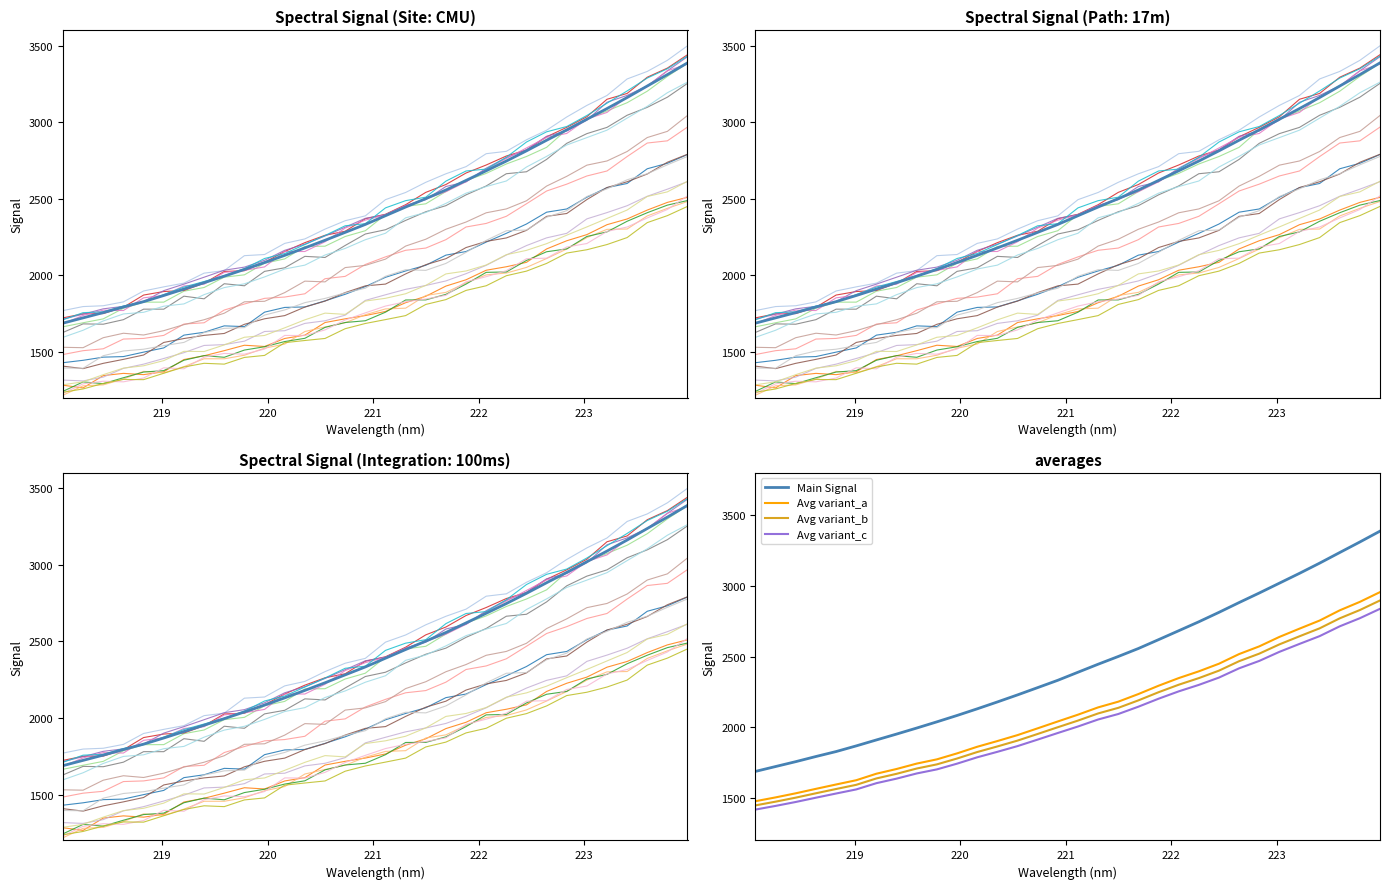

Rank the categories by value from highest to lowest.

223.9802, 223.7895, 223.5987, 223.408, 223.2172, 223.0264, 222.8355, 222.6447, 222.4538, 222.263, 222.0721, 221.8812, 221.6902, 221.4993, 221.3083, 221.1174, 220.9264, 220.7354, 220.5444, 220.3533, 220.1623, 219.9712, 219.7801, 219.589, 219.3979, 219.2067, 219.0156, 218.8244, 218.6332, 218.442, 218.2508, 218.0596